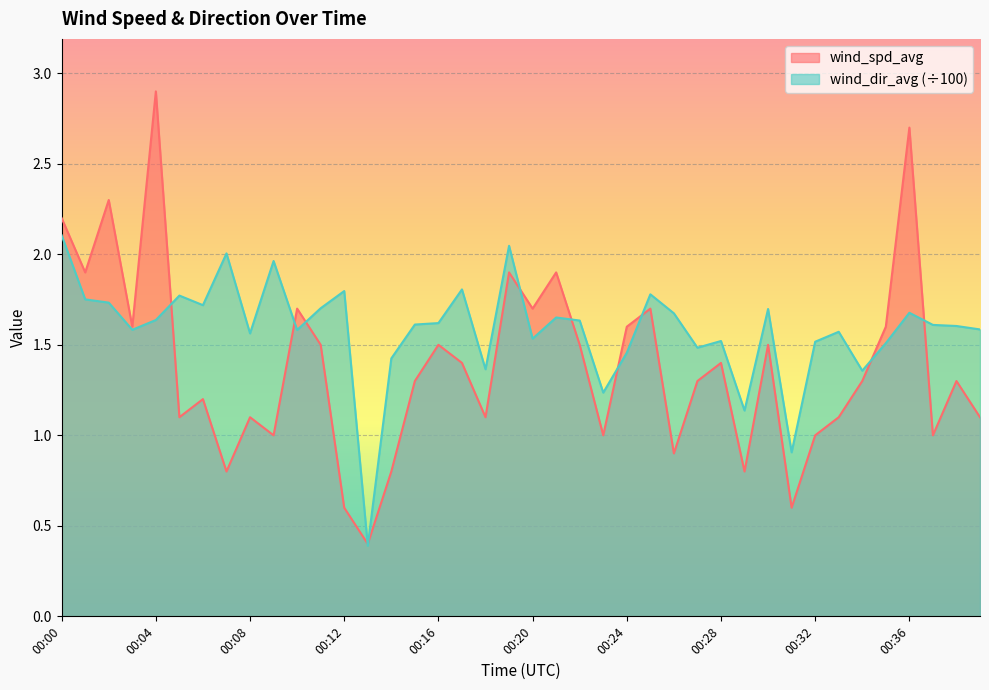

How many intersections are there between wind_dir_avg and wind_spd_avg?

11